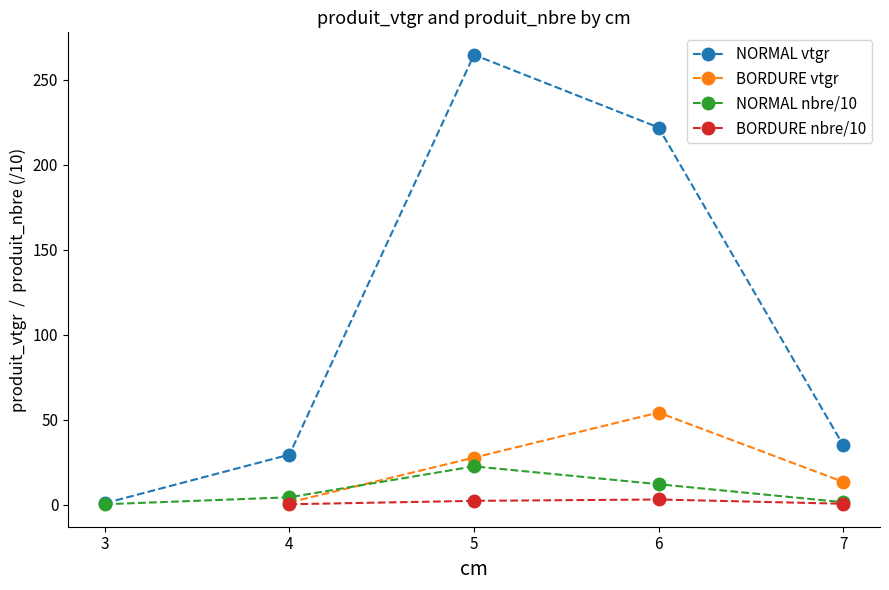

Count the number of categories in the chart.

5